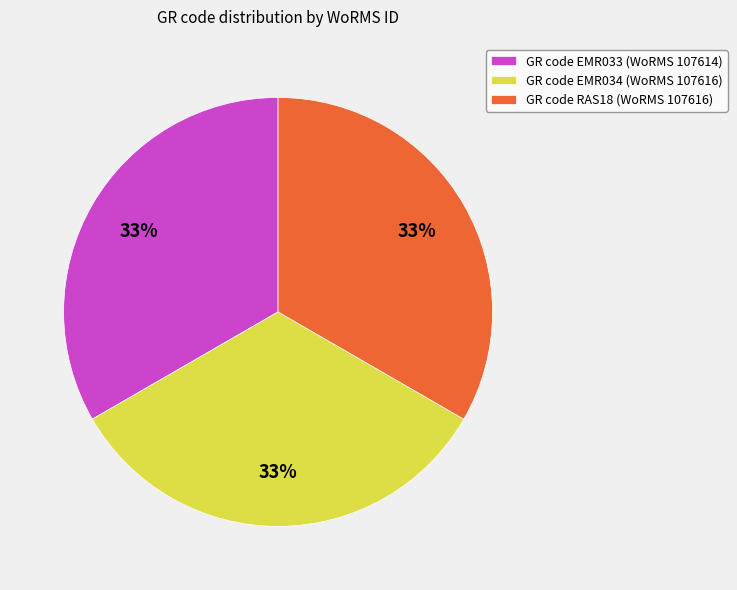

Does GR code EMR034 (WoRMS 107616) represent more than half of the total?

No